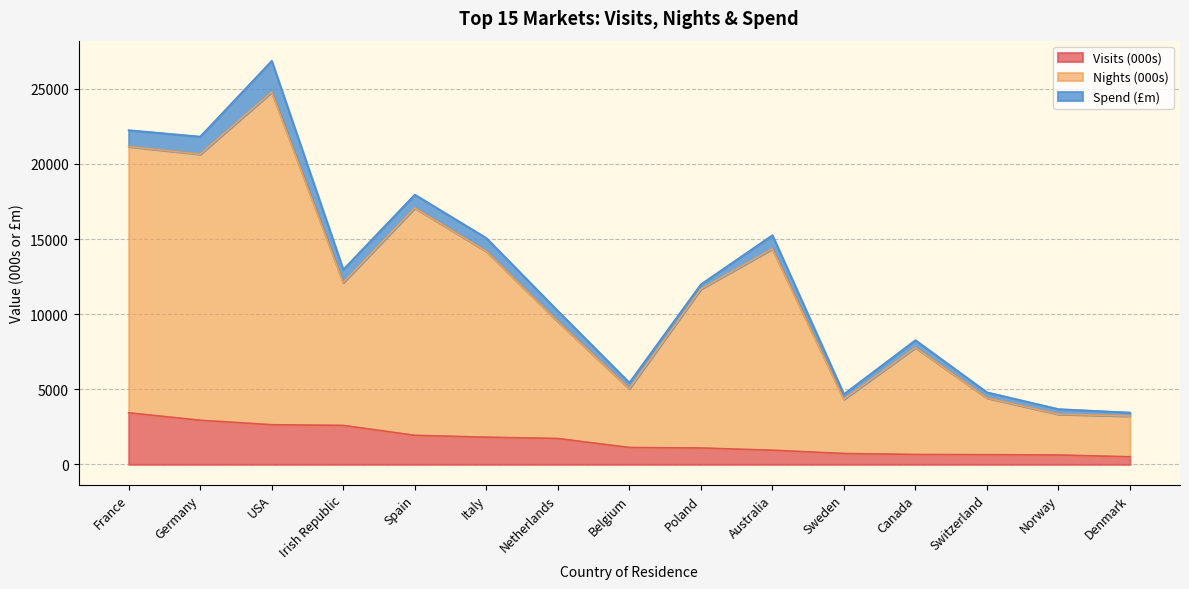

How many data points in Visits (000s) are above 1124?

8